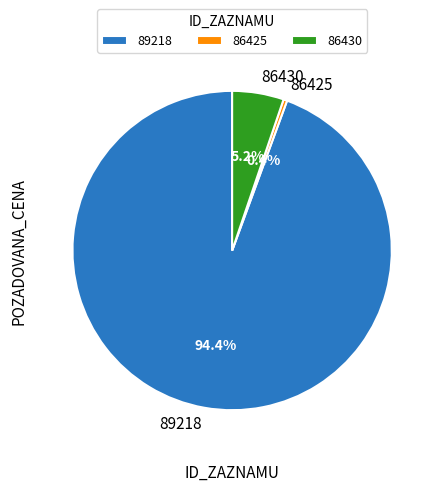

Count the number of slices in the pie.

3